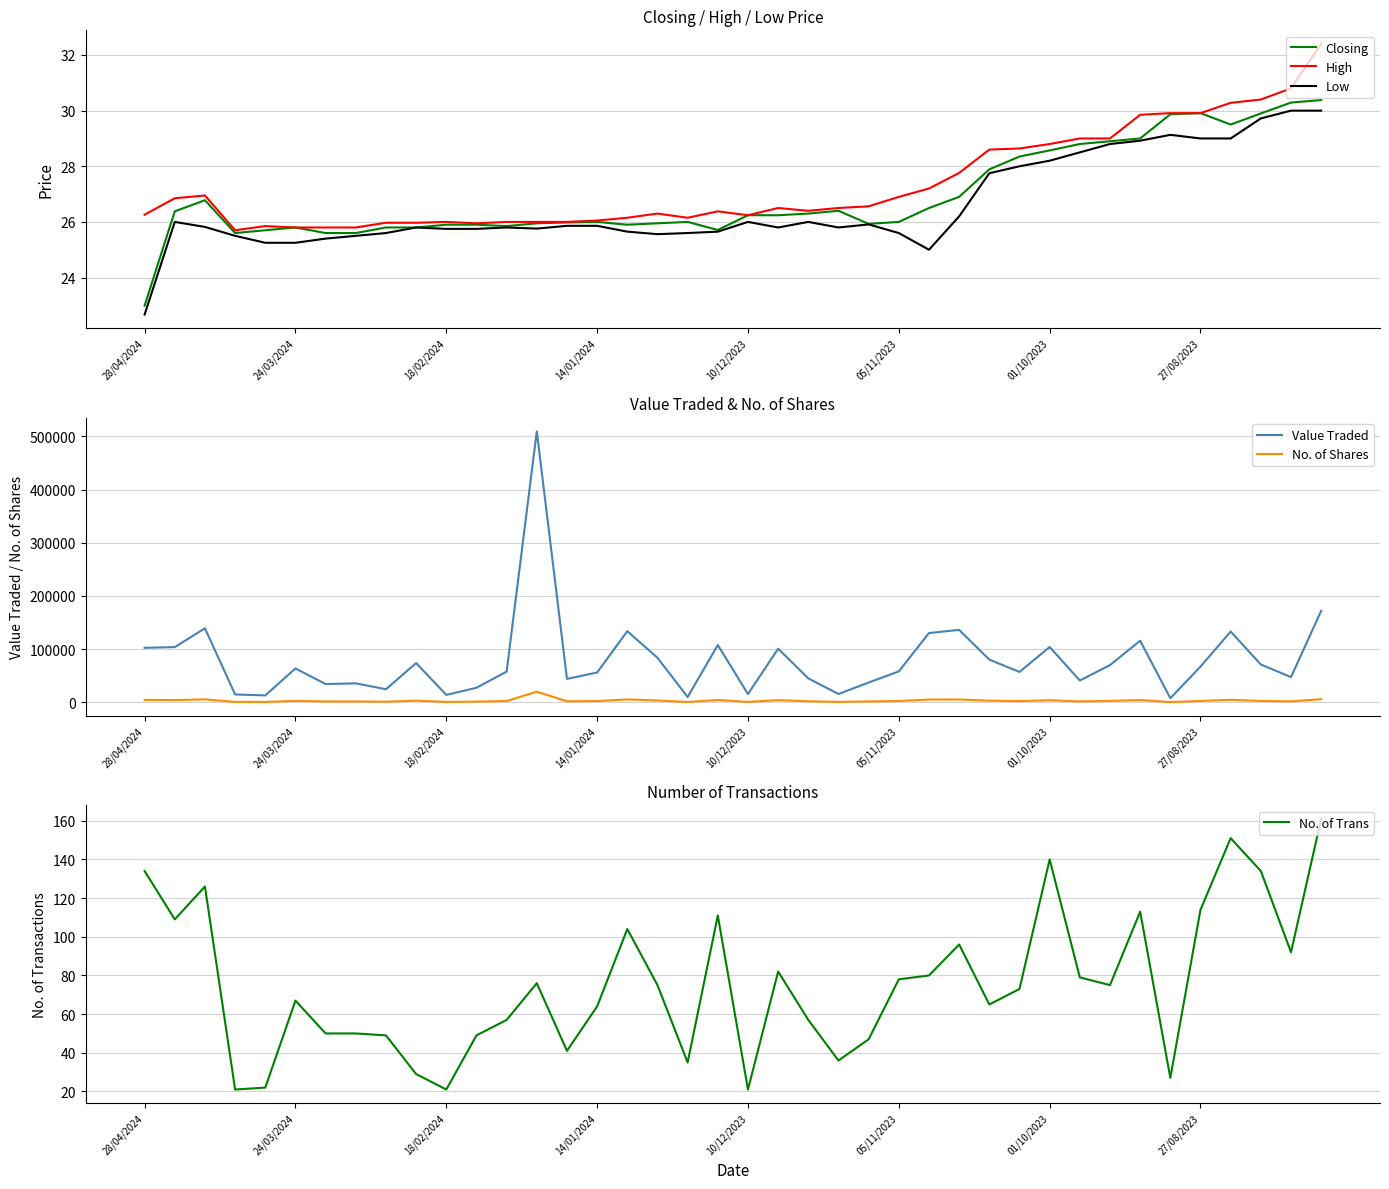

How many lines are shown in the chart?

6